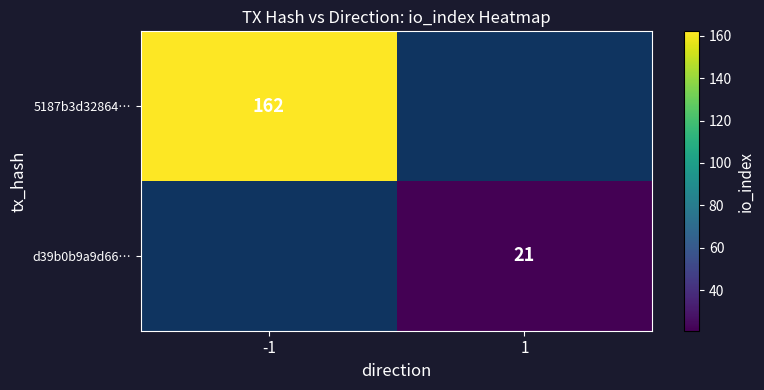

Count the number of categories in the chart.

2